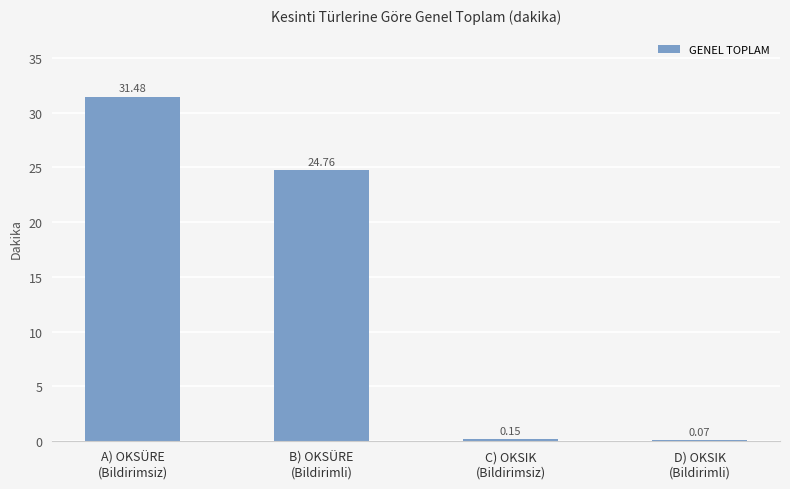

How many categories are shown in the chart?

4